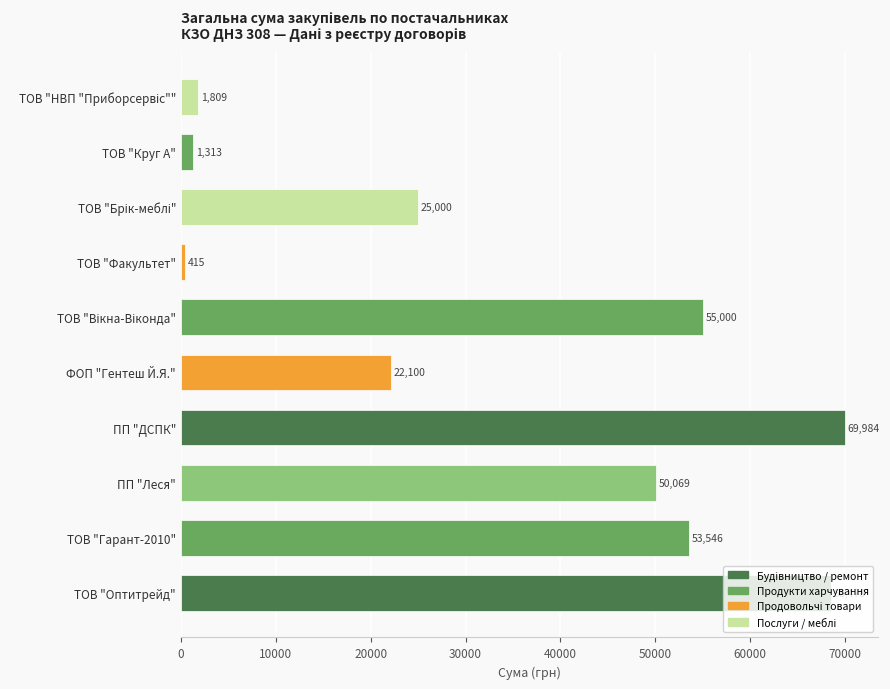

The value at ПП "Леся" is 81333.1. True or false?

False